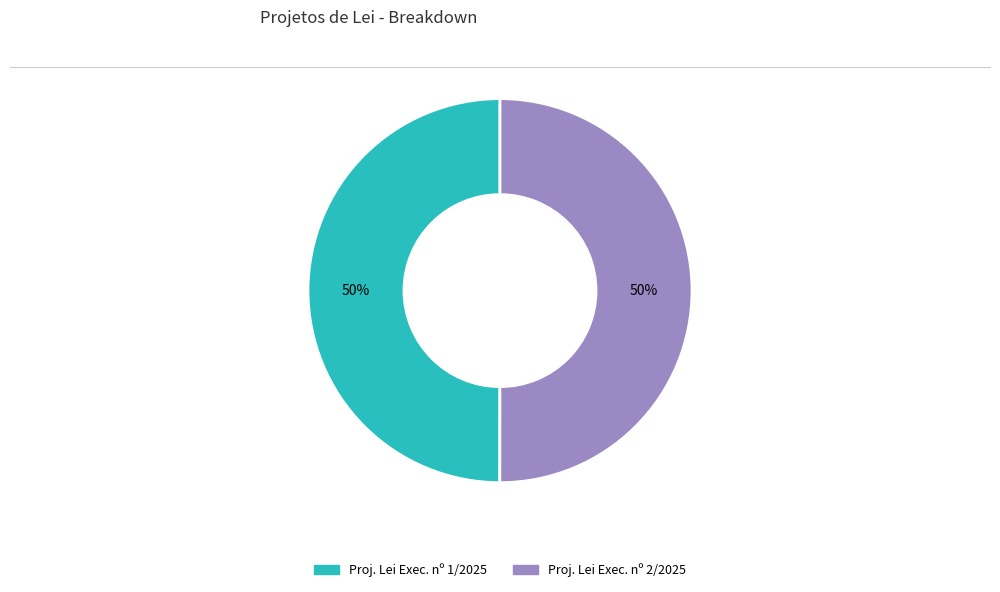

To the nearest percent, what is the combined percentage of Proj. Lei Exec. nº 2/2025 and Proj. Lei Exec. nº 1/2025?

100%